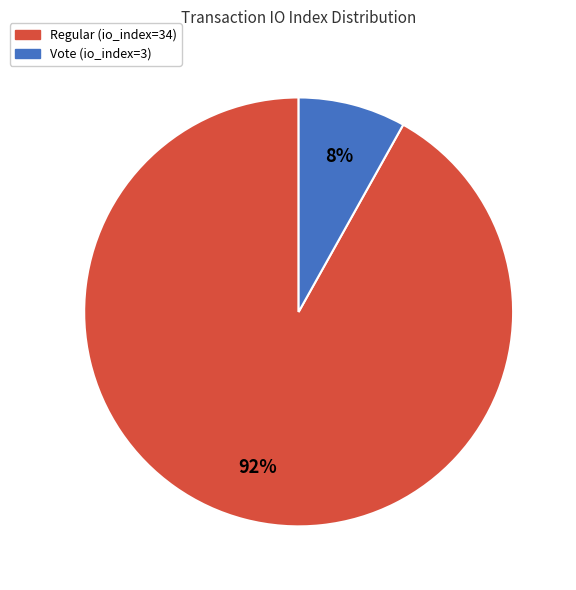

What is the largest slice in the pie chart?

Regular (io_index=34)